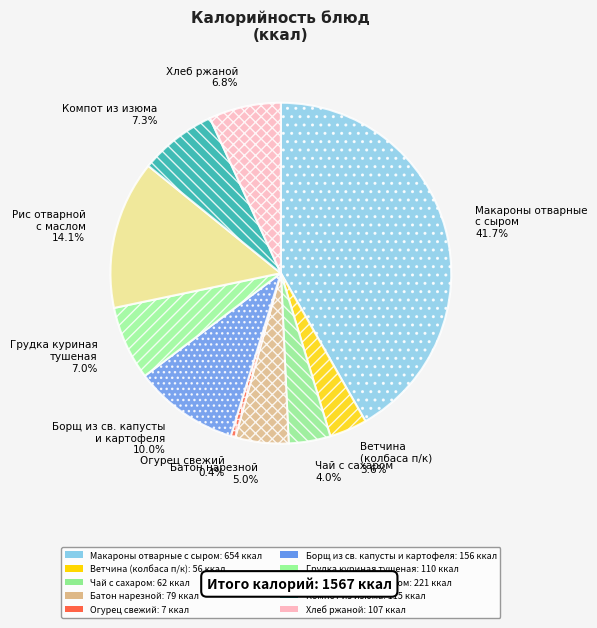

Is there a majority slice in this chart?

No